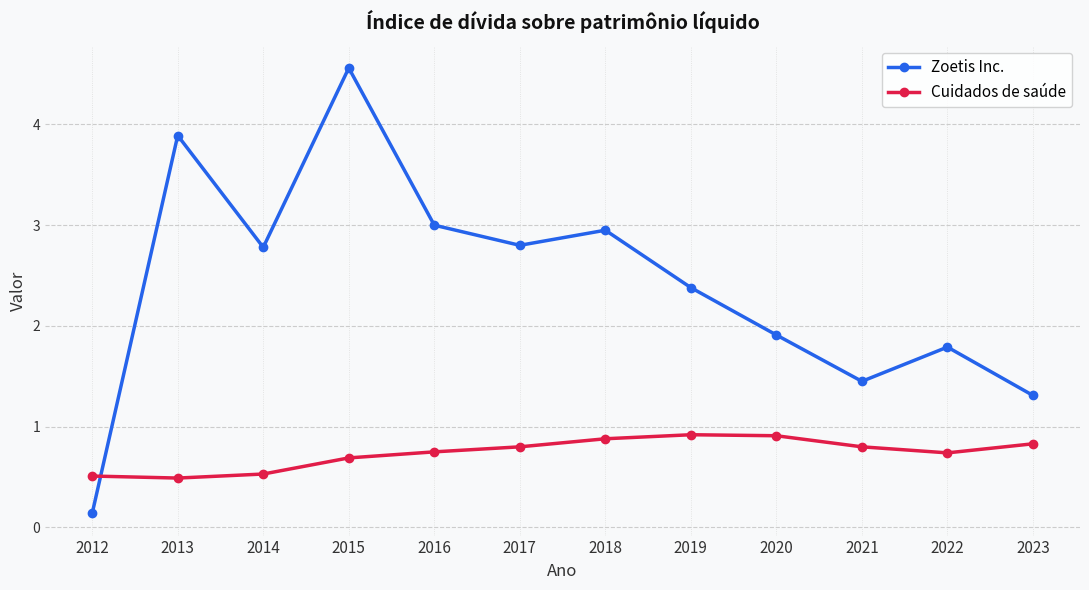

What is the difference between the maximum and minimum values in the Zoetis Inc. series?

4.4